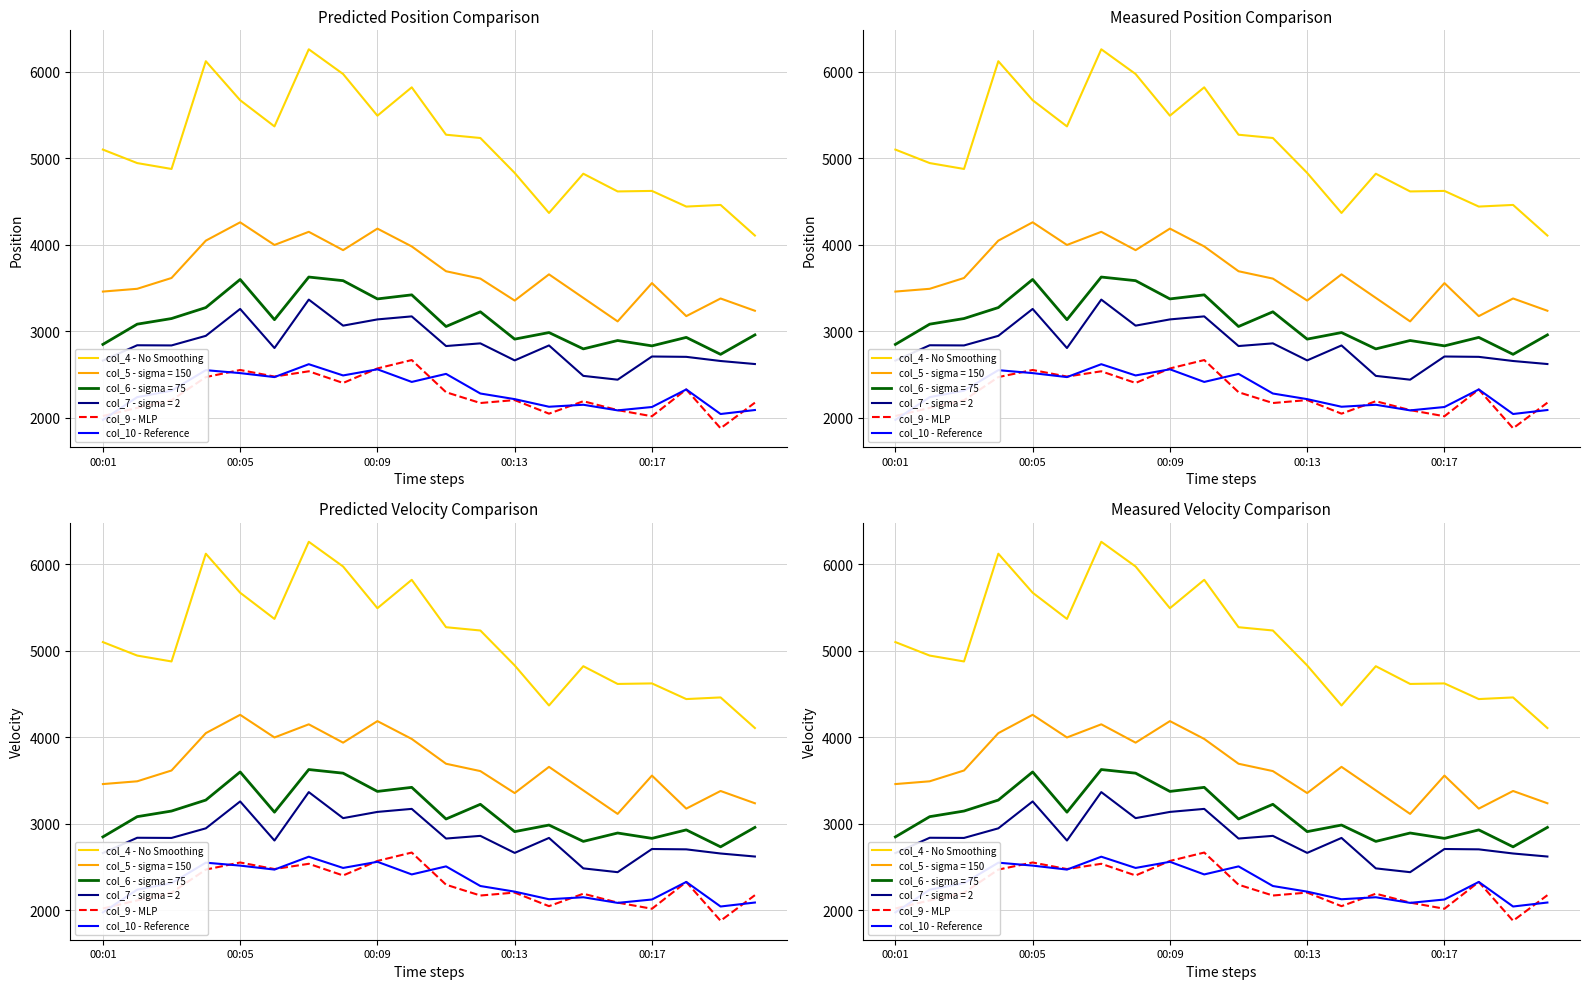

Which series has the largest total across all categories?

col_4 - No Smoothing